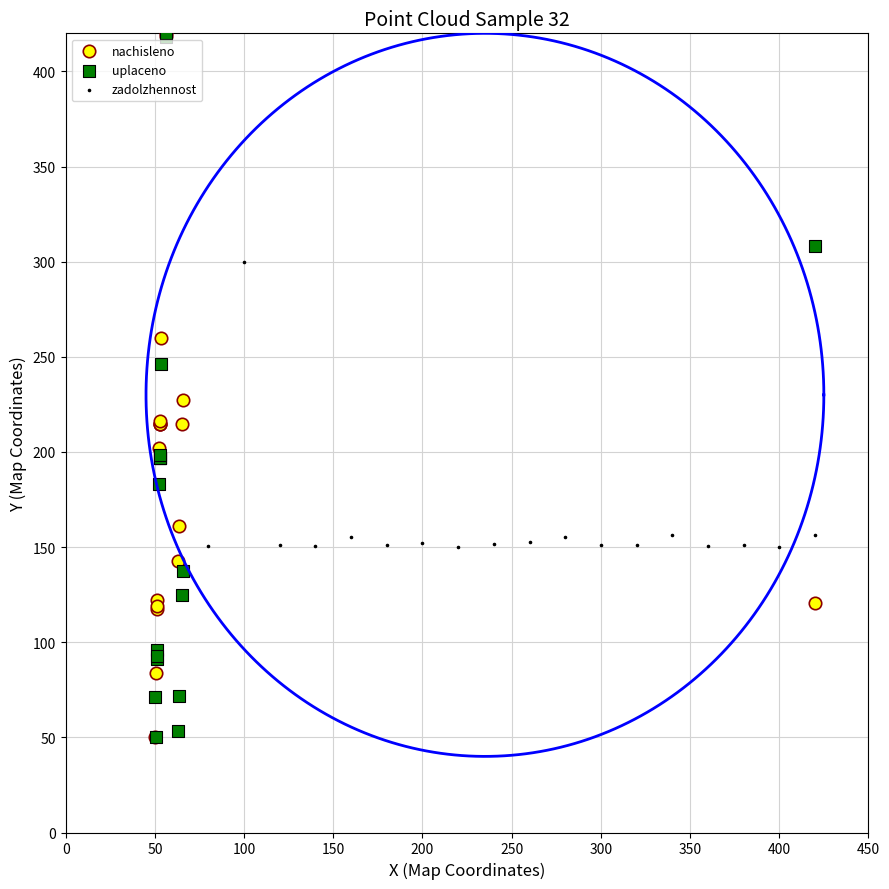

What are all the series names shown in the legend?

nachisleno, uplaceno, zadolzhennost